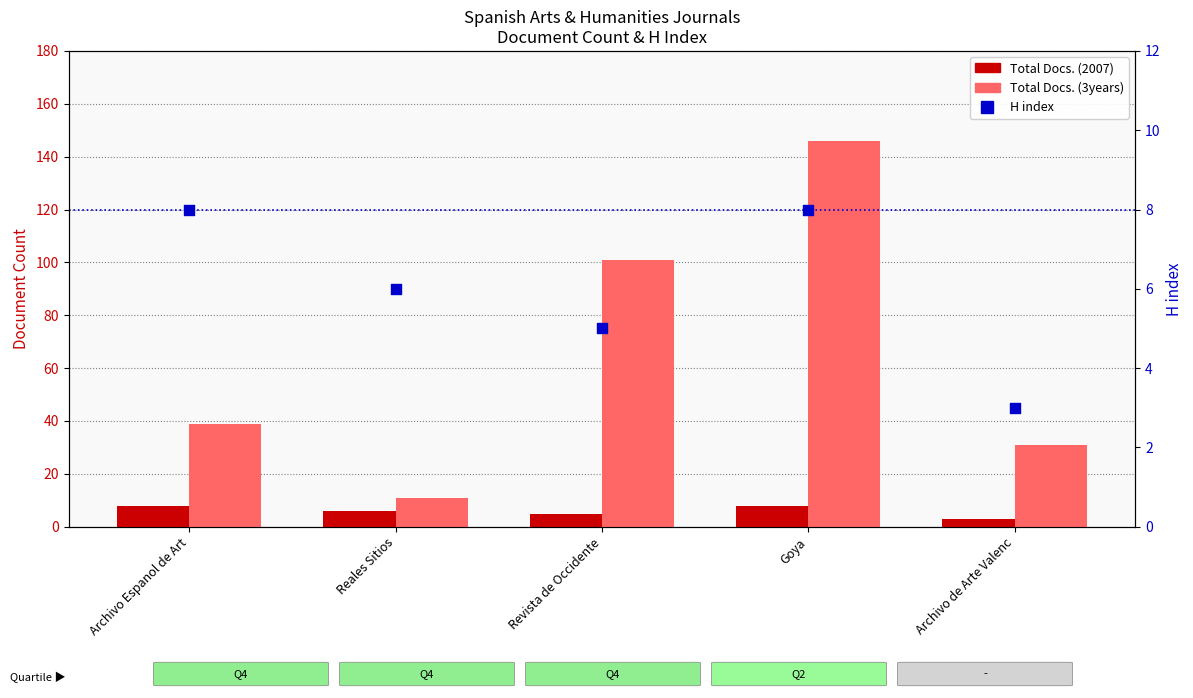

Which series has the largest Y range (max minus min)?

Total Docs. (3years)